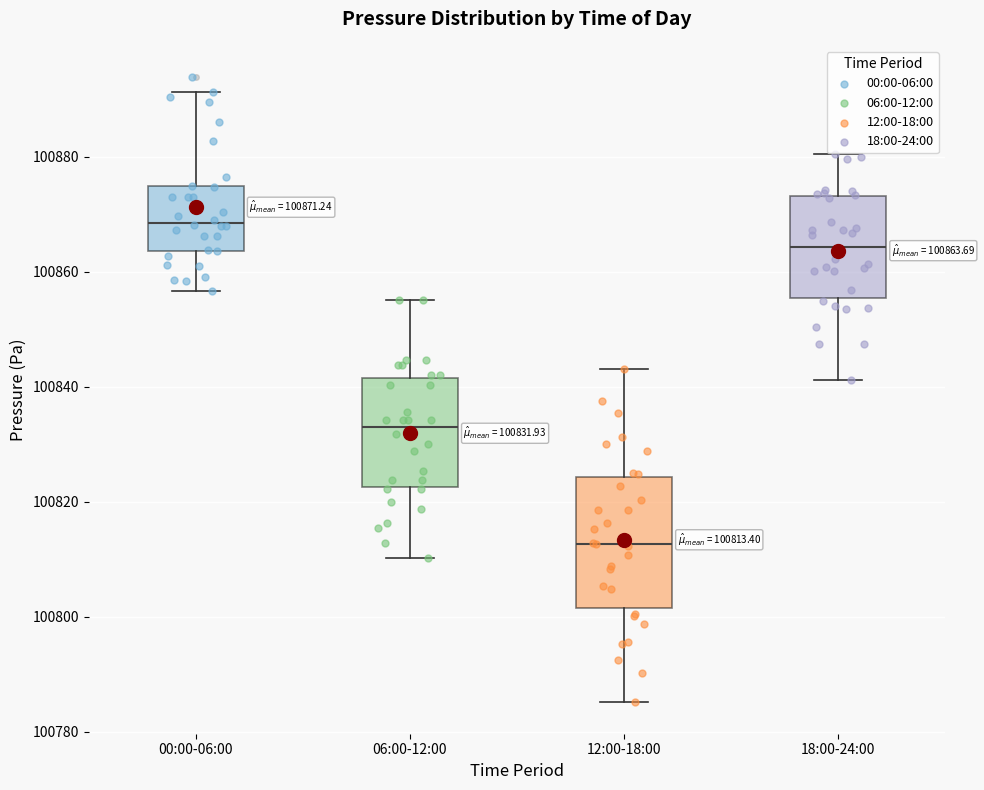

Which box's median line is the highest?

00:00-06:00